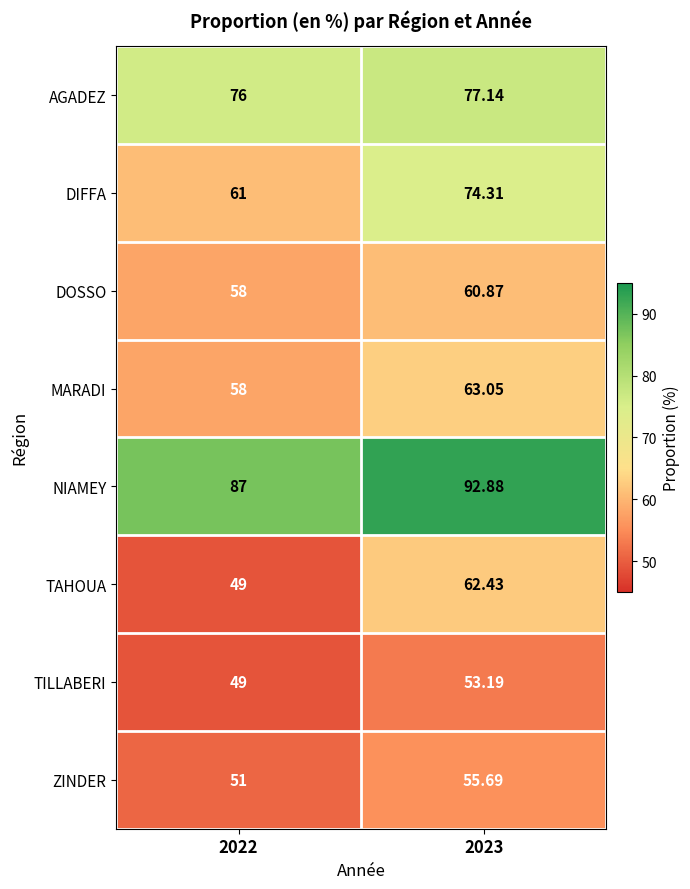

Rank the series by their maximum value, from lowest to highest.

TILLABERI, ZINDER, DOSSO, TAHOUA, MARADI, DIFFA, AGADEZ, NIAMEY